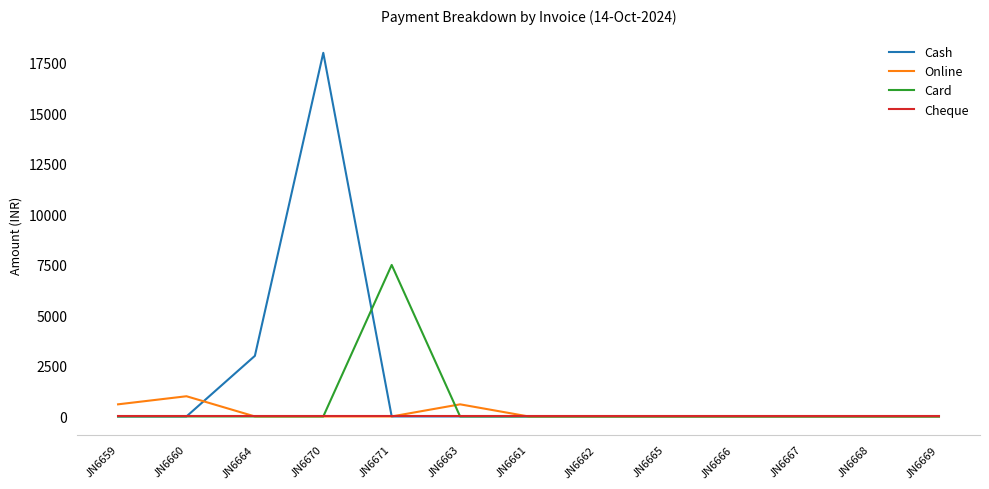

True or false: Card has more than 0 interior local peaks.

True